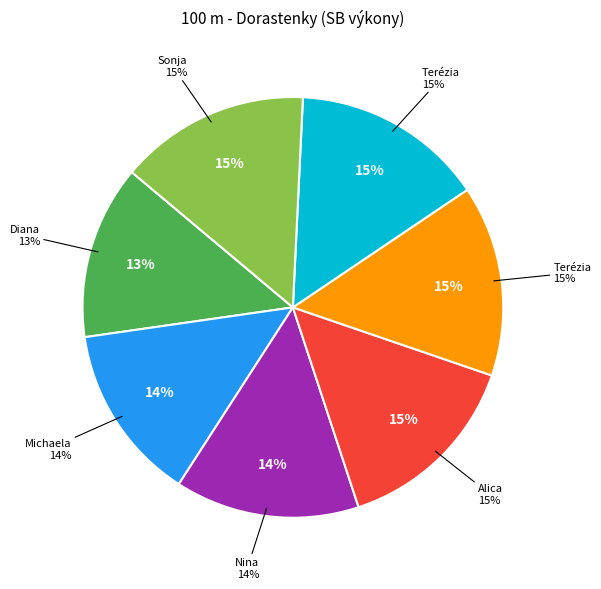

Between Stanová Terézia and Lauffová Nina, which is larger?

Stanová Terézia